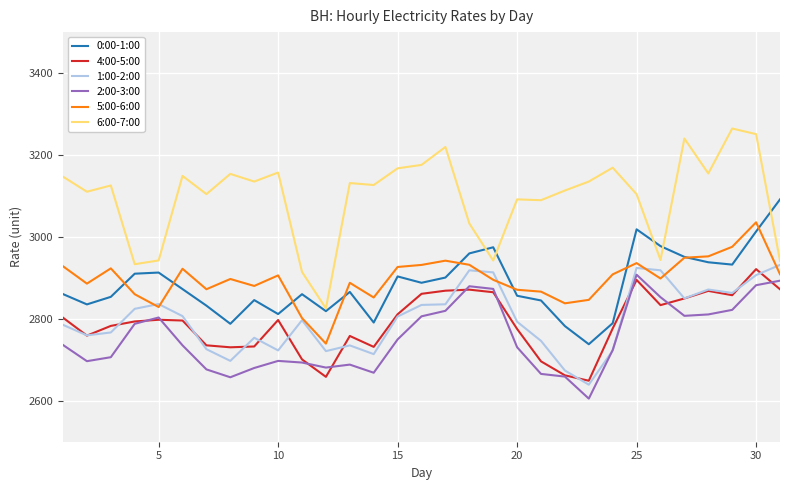

How many lines are shown in the chart?

6